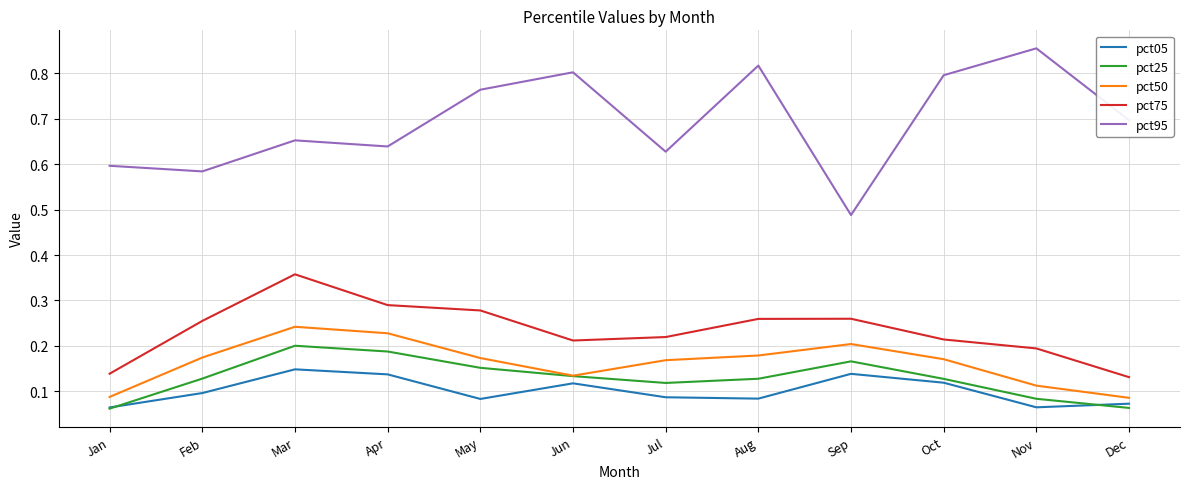

Does the chart have visible grid lines?

Yes